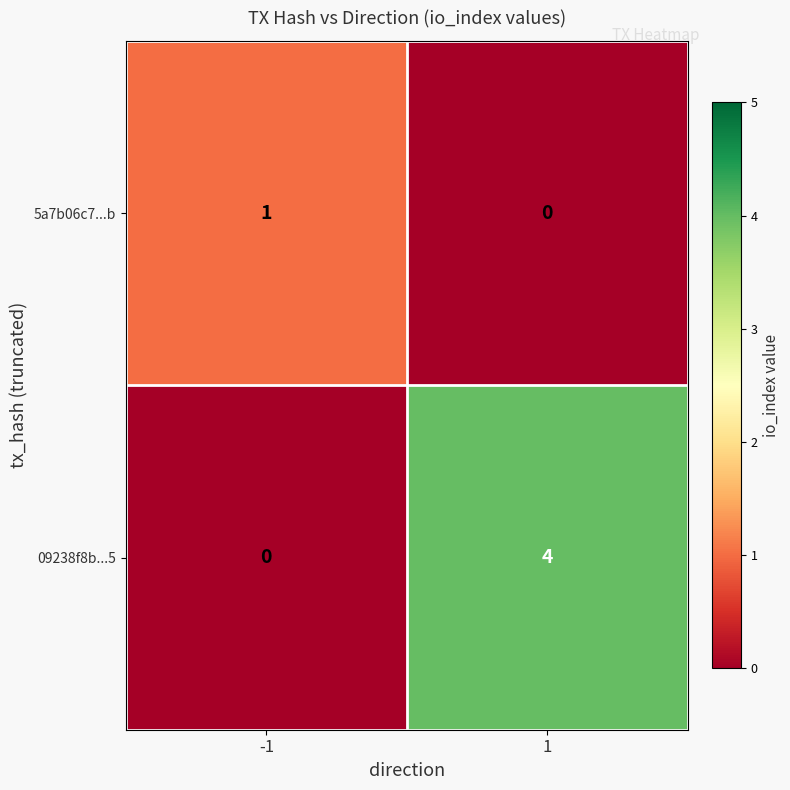

Rank the series at 1 from lowest to highest value.

5a7b06c7...b, 09238f8b...5